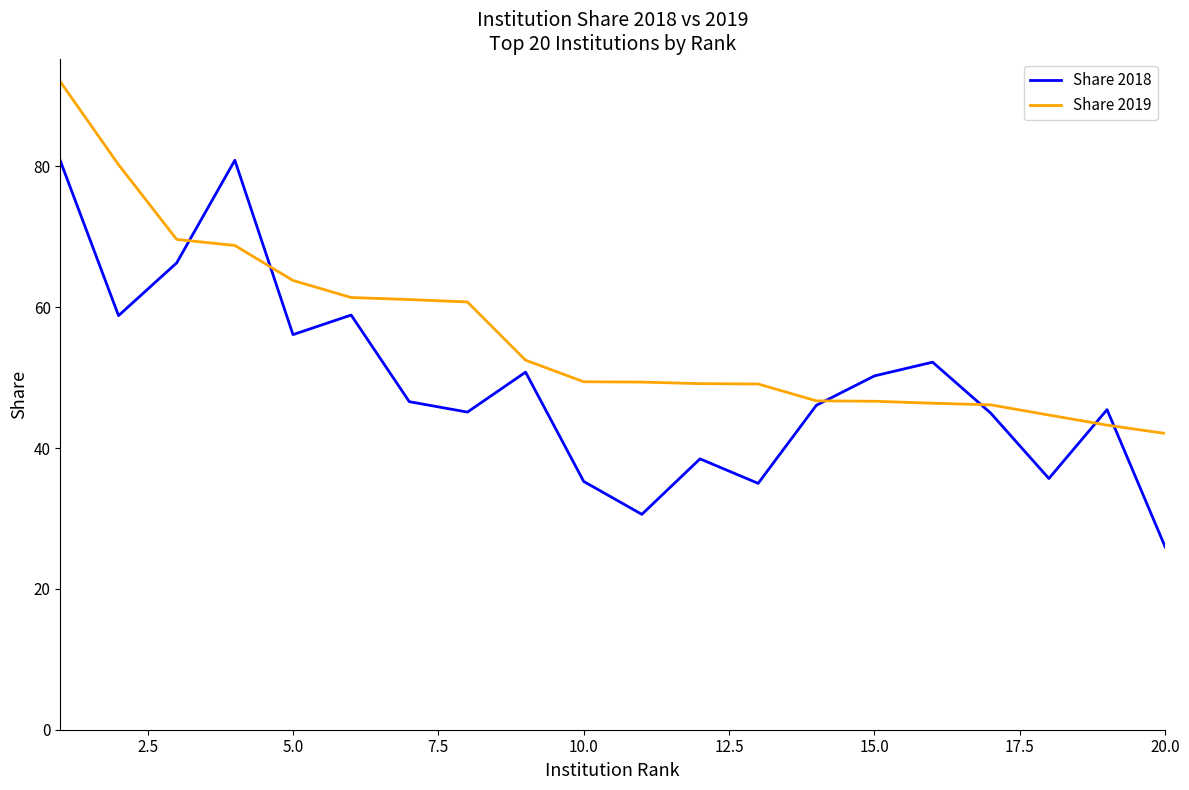

True or false: Share 2018 has more than 0 interior local peaks.

True